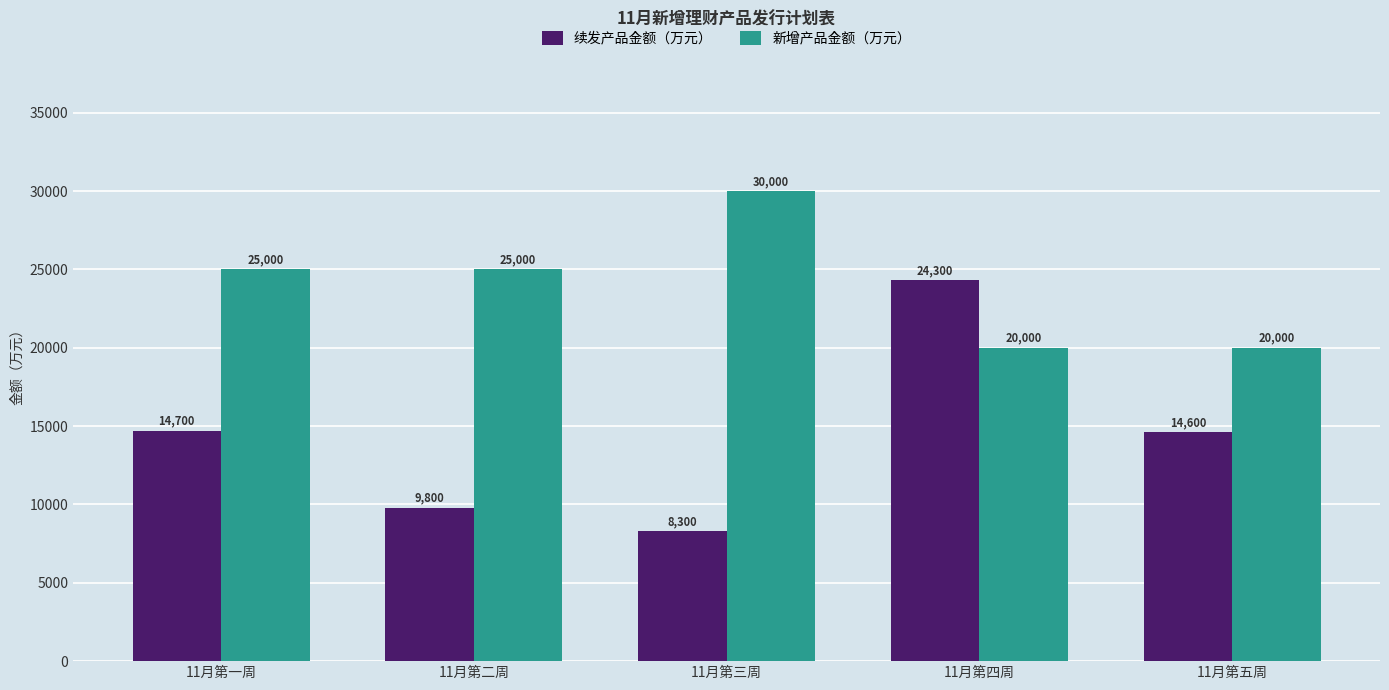

What is the label of the 2nd bar from the left?

11月第二周